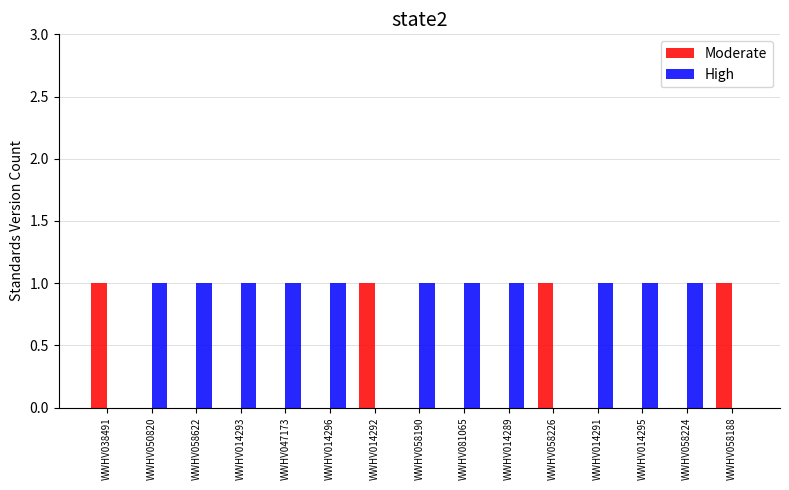

Which series has the largest total across all categories?

High